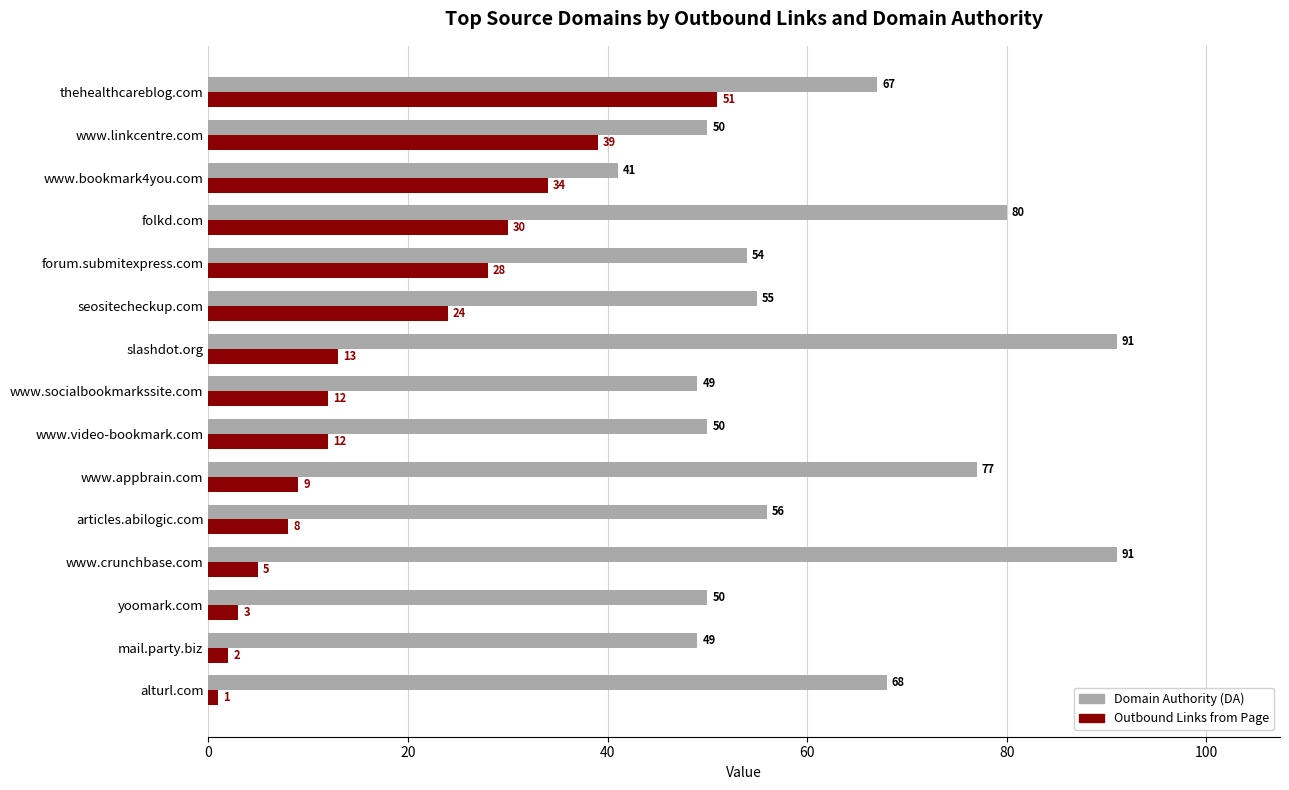

True or false: Domain Authority (DA) has a value of 56 at www.bookmark4you.com.

False